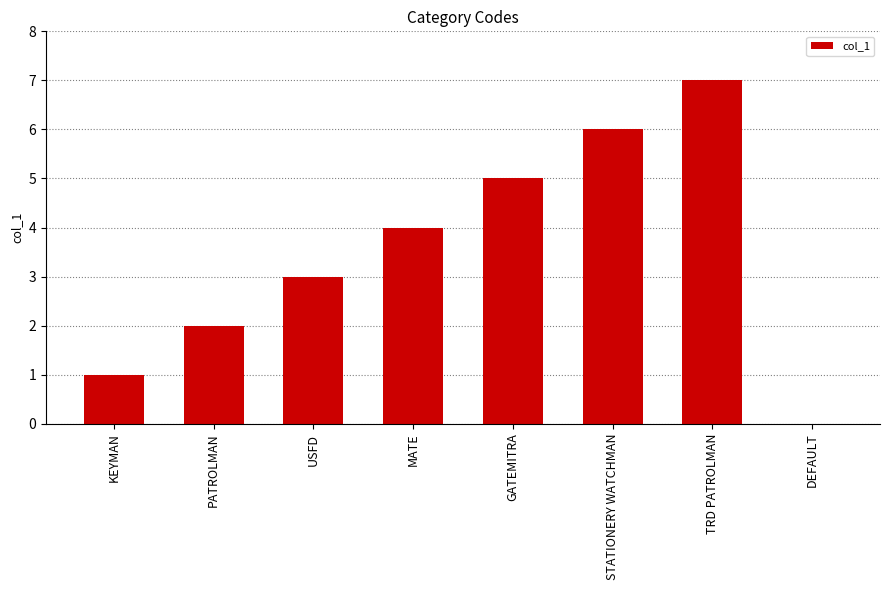

What is the ratio of the value at KEYMAN to the value at PATROLMAN?

0.5